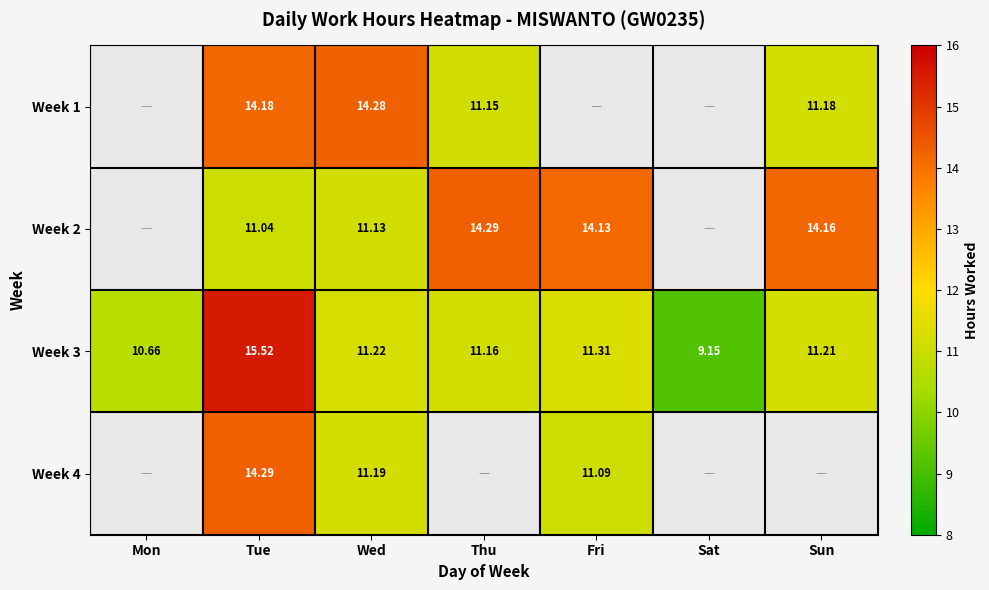

True or false: Week 2 has a value of 11.0 at Tue.

True